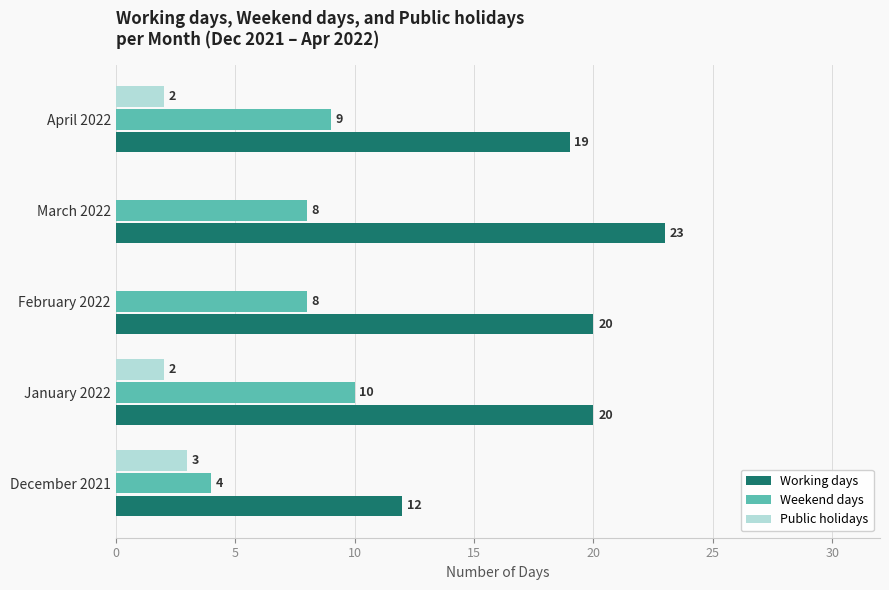

What is the highest value of the Weekend days series?

10